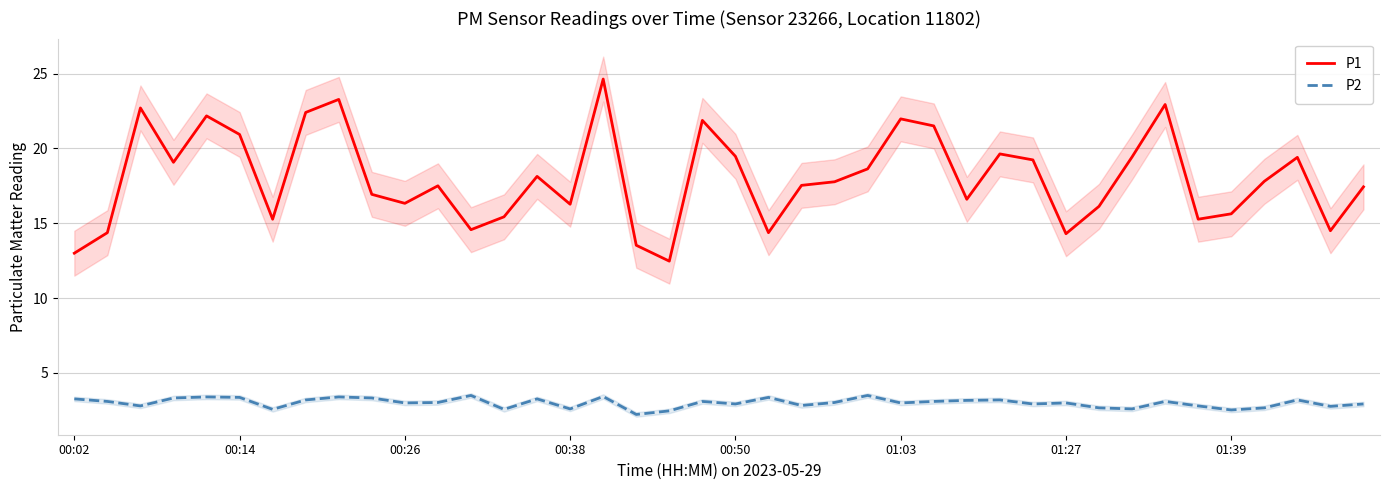

Reading right to left, what are all the values shown in this chart?

P1: 17.4	14.5	19.4	17.8	15.6	15.3	22.9	19.4	16.1	14.3	19.2	19.6	16.6	21.5	22.0	18.6	17.8	17.5	14.4	19.5	21.9	12.5	13.5	24.6	16.3	18.1	15.4	14.6	17.5	16.3	16.9	23.3	22.4	15.3	20.9	22.2	19.1	22.7	14.4	13.0
P2: 2.9	2.8	3.2	2.7	2.5	2.8	3.1	2.6	2.7	3.0	2.9	3.2	3.2	3.1	3.0	3.5	3.0	2.8	3.4	2.9	3.1	2.5	2.2	3.4	2.6	3.3	2.6	3.5	3.0	3.0	3.3	3.4	3.2	2.6	3.4	3.4	3.3	2.8	3.1	3.3